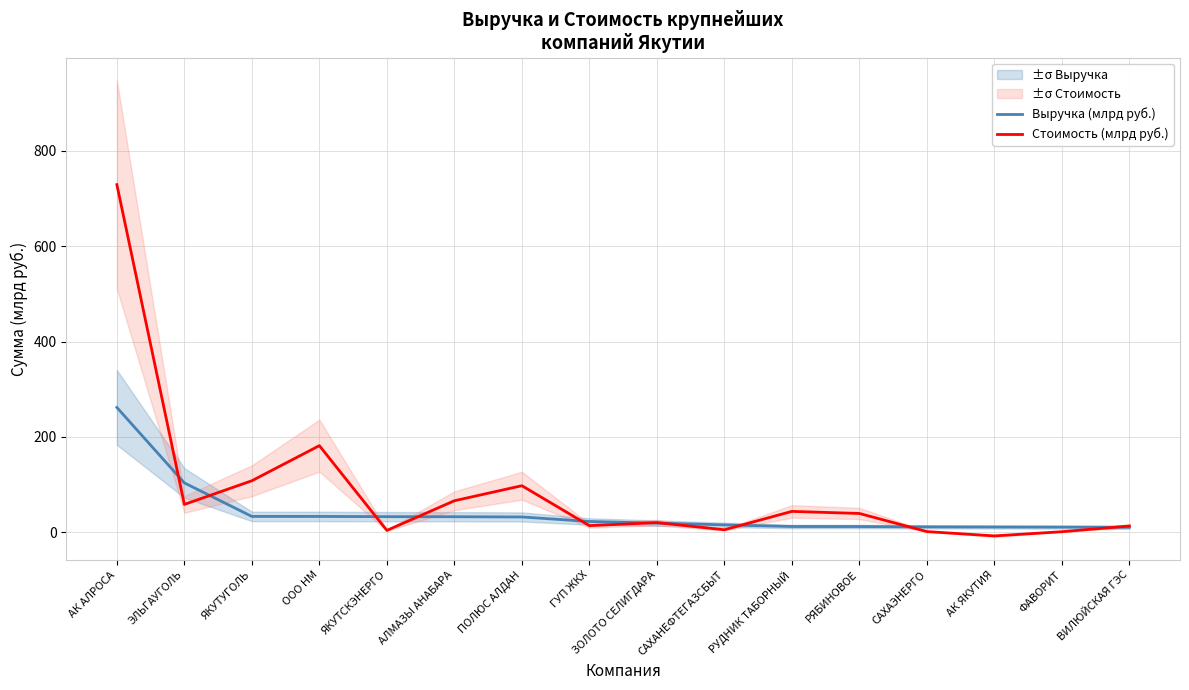

Reading left to right, list all the values displayed in this chart.

Выручка (млрд руб.): АК АЛРОСА=261.8	ЭЛЬГАУГОЛЬ=103.4	ЯКУТУГОЛЬ=33.1	ООО НМ=33.0	ЯКУТСКЭНЕРГО=32.6	АЛМАЗЫ АНАБАРА=32.4	ПОЛЮС АЛДАН=31.9	ГУП ЖКХ=22.5	ЗОЛОТО СЕЛИГДАРА=19.0	САХАНЕФТЕГАЗСБЫТ=15.4	РУДНИК ТАБОРНЫЙ=11.9	РЯБИНОВОЕ=11.8	САХАЭНЕРГО=11.2	АК ЯКУТИЯ=10.9	ФАВОРИТ=10.7	ВИЛЮЙСКАЯ ГЭС=10.3
Стоимость (млрд руб.): АК АЛРОСА=729.4	ЭЛЬГАУГОЛЬ=58.3	ЯКУТУГОЛЬ=107.9	ООО НМ=181.6	ЯКУТСКЭНЕРГО=3.7	АЛМАЗЫ АНАБАРА=66.0	ПОЛЮС АЛДАН=97.5	ГУП ЖКХ=13.7	ЗОЛОТО СЕЛИГДАРА=20.1	САХАНЕФТЕГАЗСБЫТ=5.1	РУДНИК ТАБОРНЫЙ=43.6	РЯБИНОВОЕ=39.3	САХАЭНЕРГО=1.3	АК ЯКУТИЯ=-7.8	ФАВОРИТ=1.0	ВИЛЮЙСКАЯ ГЭС=13.0